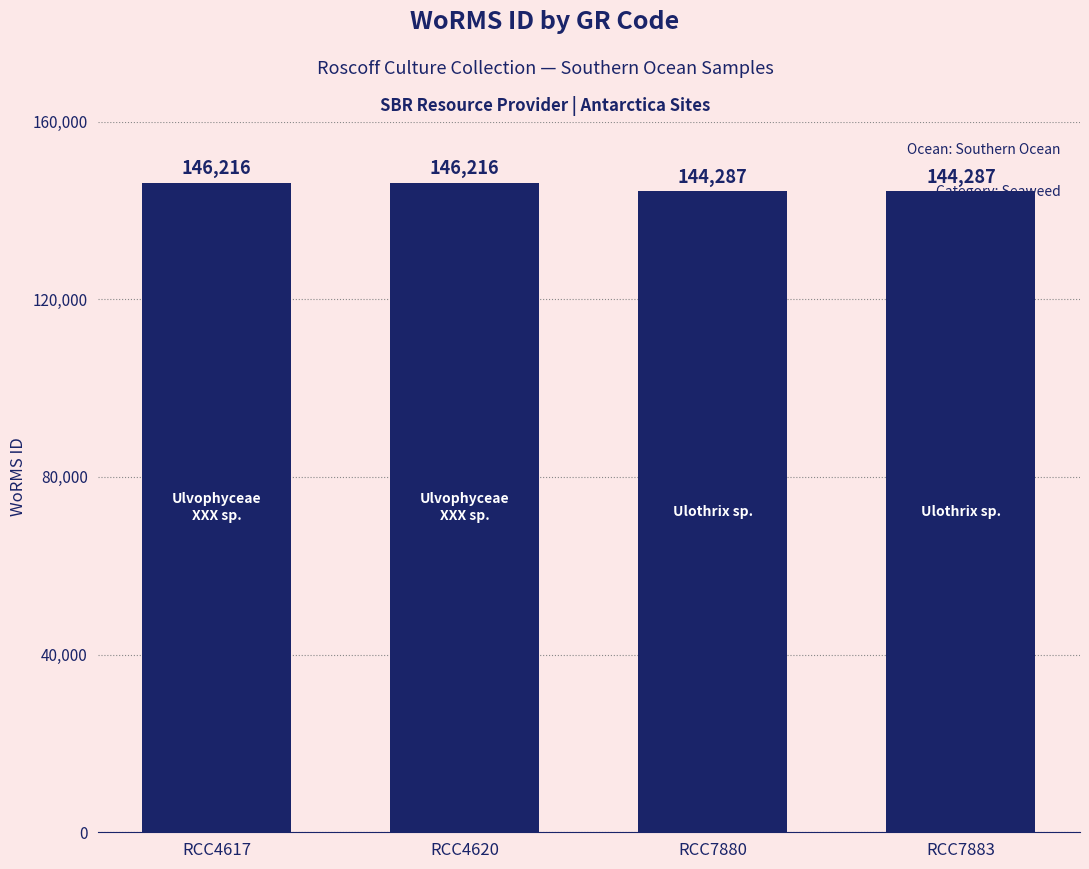

What is the average value?

145252